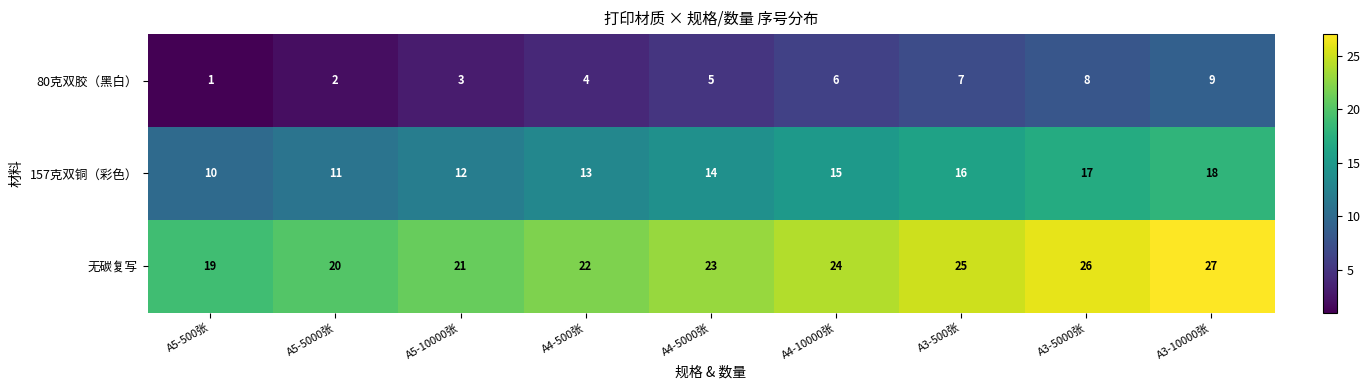

At which label is 80克双胶（黑白） closest to 5?

A4-5000张